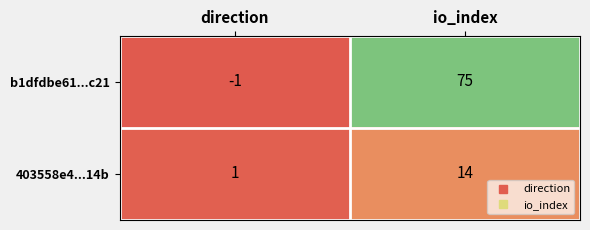

How many distinct data groups are displayed?

2